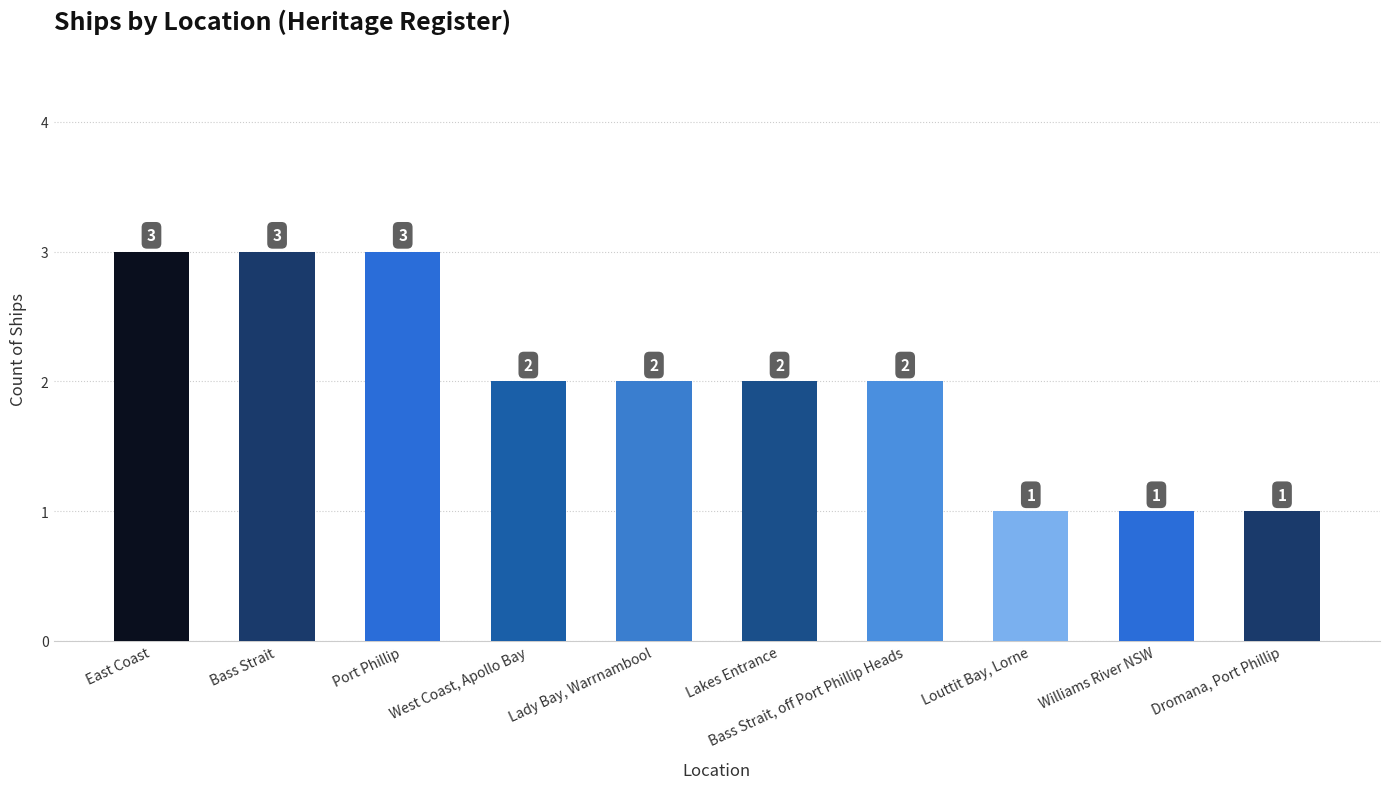

What is the minimum value shown in the chart?

1